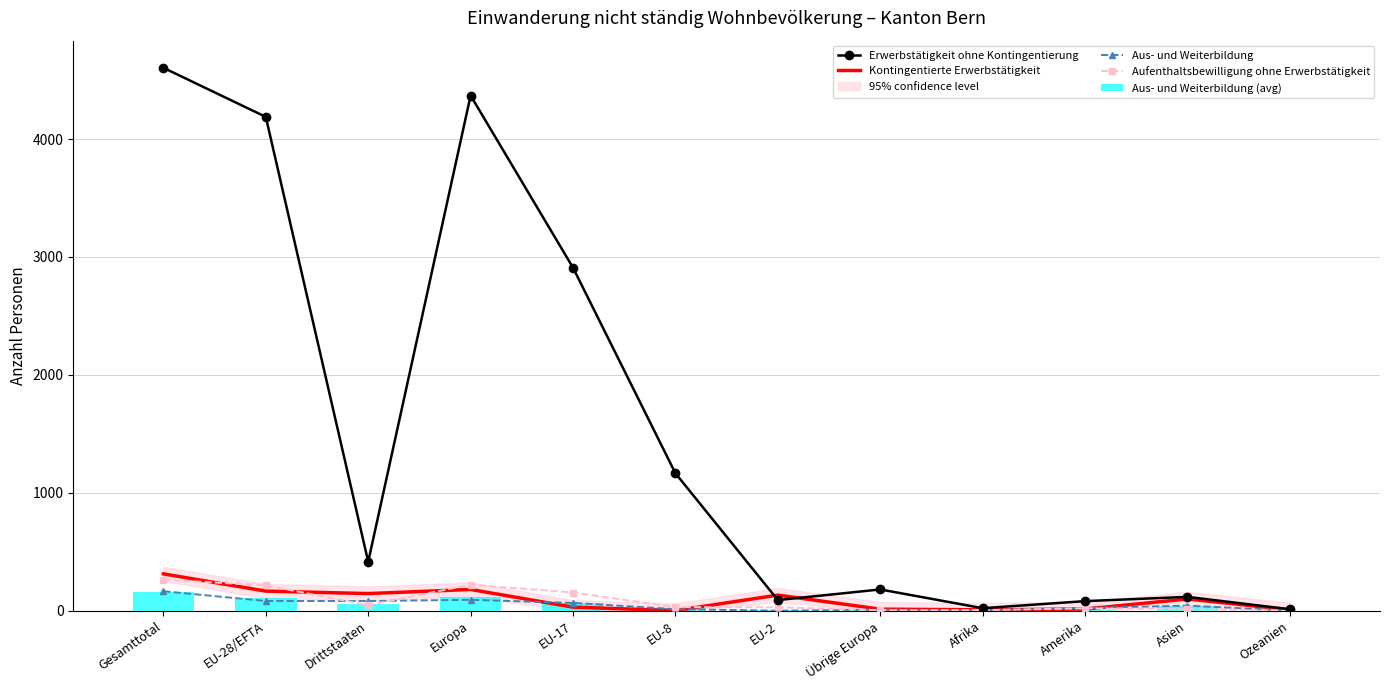

What is the value of the Erwerbstätigkeit ohne Kontingentierung bar at the 10th from the left?

82